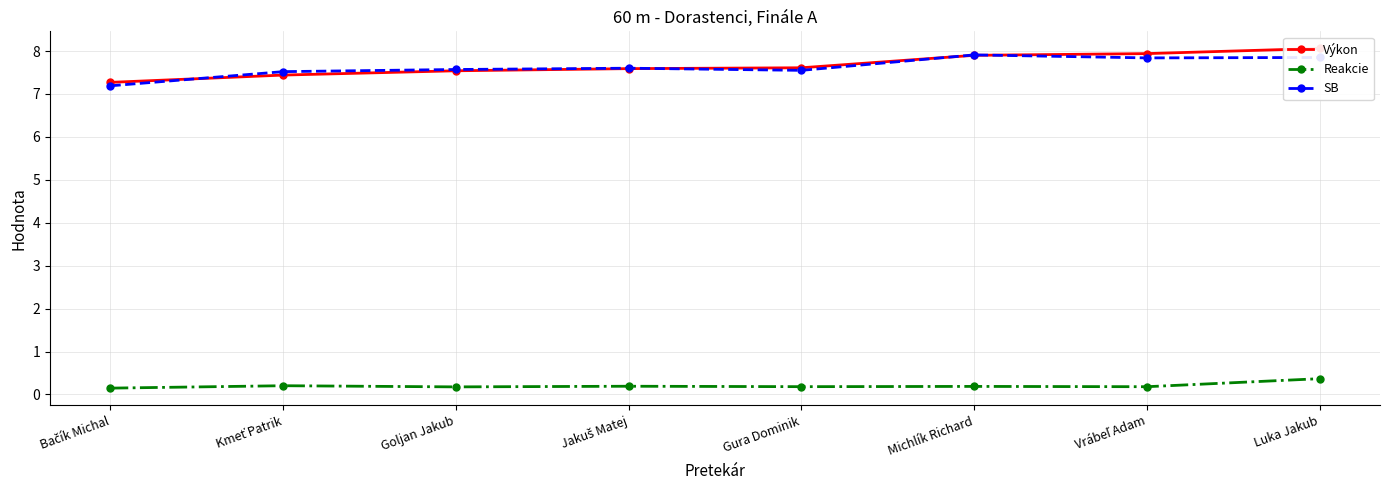

What position from the right is Vrábeľ Adam?

2